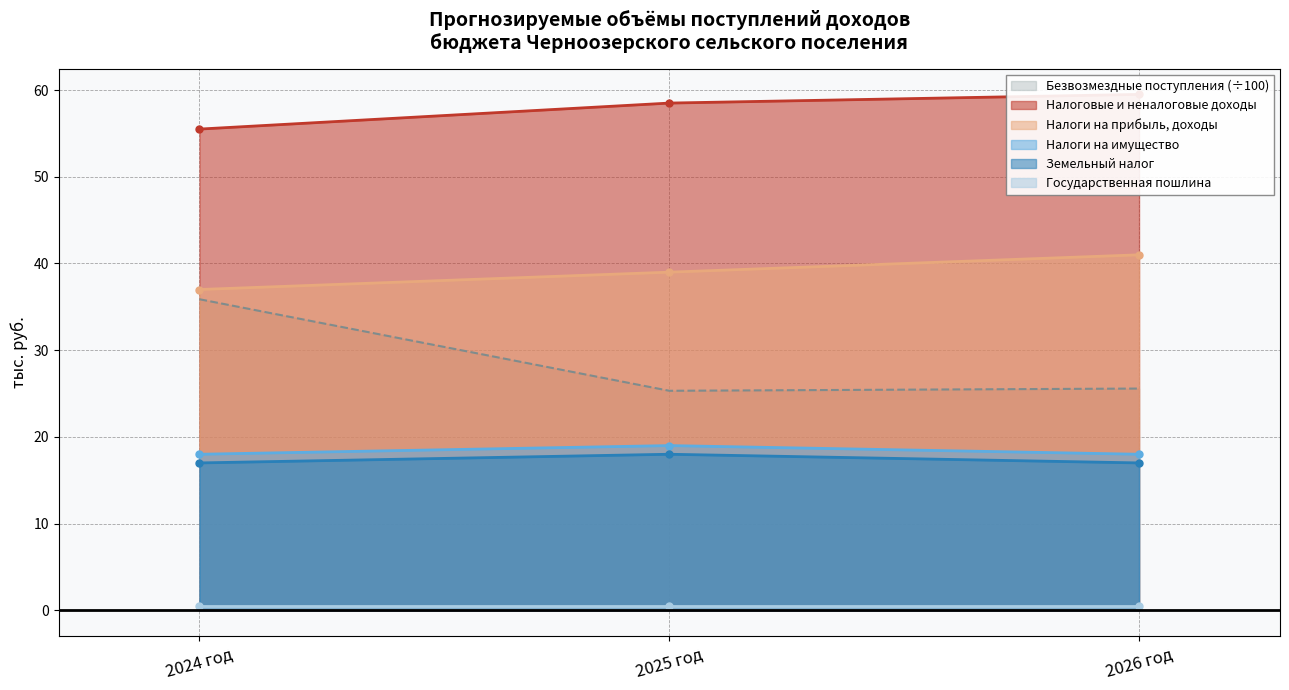

At which label is Налоги на прибыль, доходы closest to 39?

2025 год